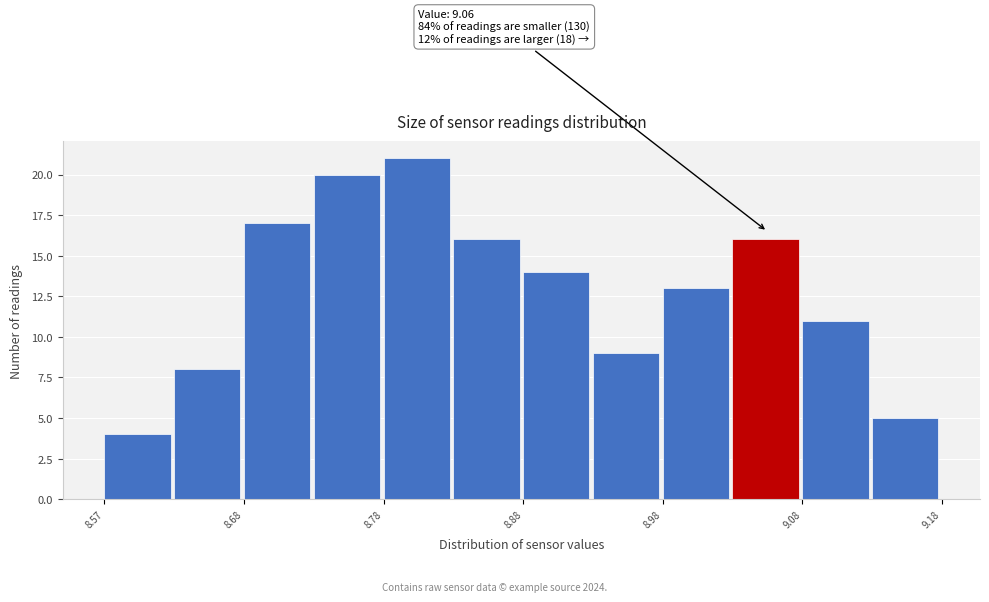

Which range on the x-axis has the tallest bar?

8.775 to 8.825